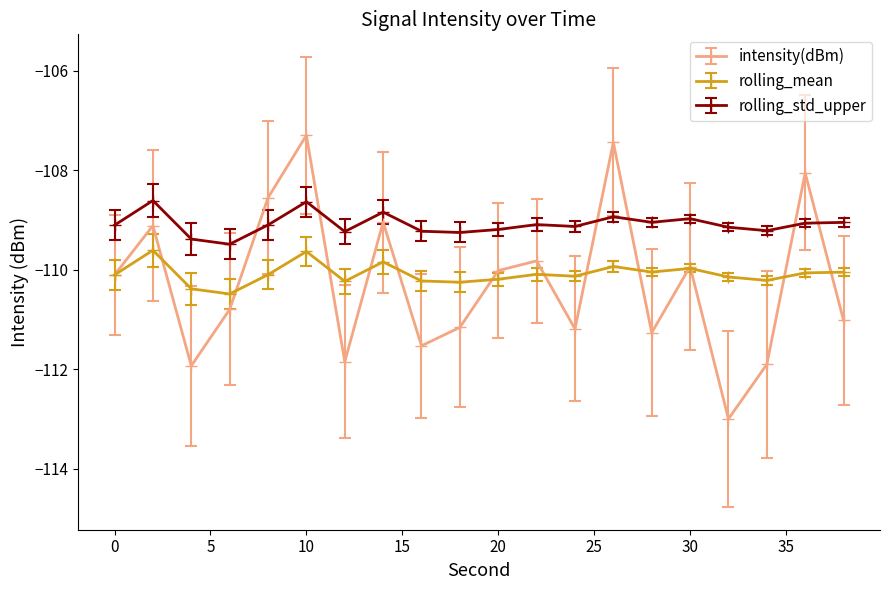

Which series has the largest total across all categories?

rolling_std_upper